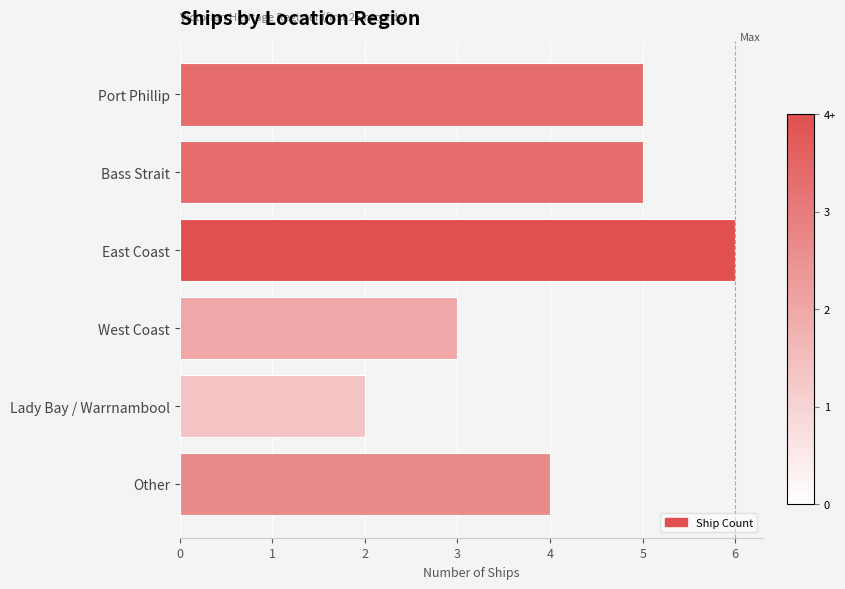

How many categories are shown in the chart?

6